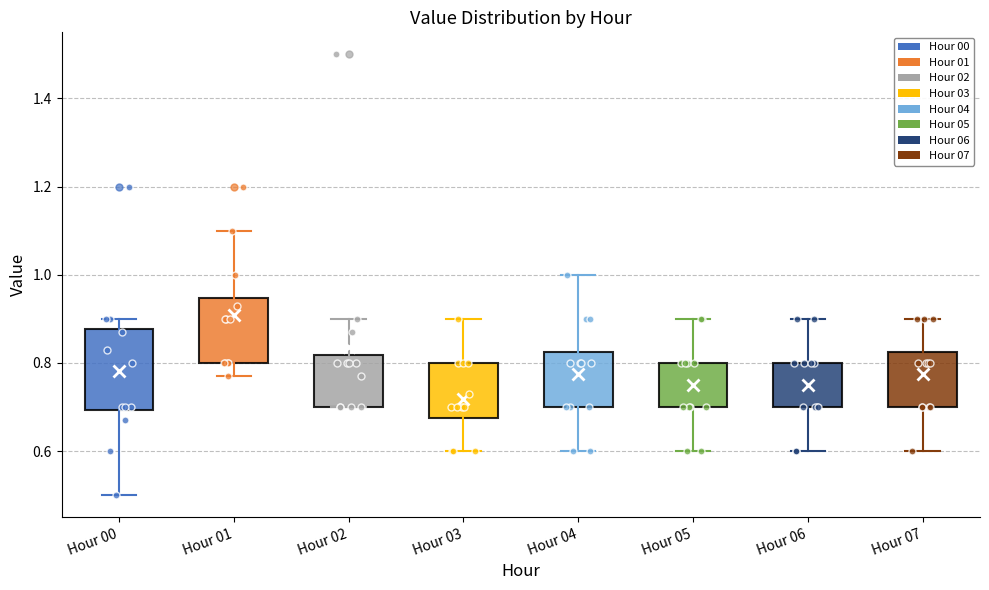

Reading left to right, read every box against the y-axis: the position of its median line, the range the box covers, and the ends of its whiskers. The values are not printed on the chart, so give them approximately, as read against the axis.

Hour 00: median 0.76, box 0.70 to 0.88, whiskers 0.50 to 0.90
Hour 01: median 0.90, box 0.80 to 0.94, whiskers 0.78 to 1.10
Hour 02: median 0.80, box 0.70 to 0.82, whiskers 0.70 to 0.90
Hour 03: median 0.70, box 0.68 to 0.80, whiskers 0.60 to 0.90
Hour 04: median 0.80, box 0.70 to 0.82, whiskers 0.60 to 1.00
Hour 05: median 0.76, box 0.70 to 0.80, whiskers 0.60 to 0.90
Hour 06: median 0.76, box 0.70 to 0.80, whiskers 0.60 to 0.90
Hour 07: median 0.80, box 0.70 to 0.82, whiskers 0.60 to 0.90